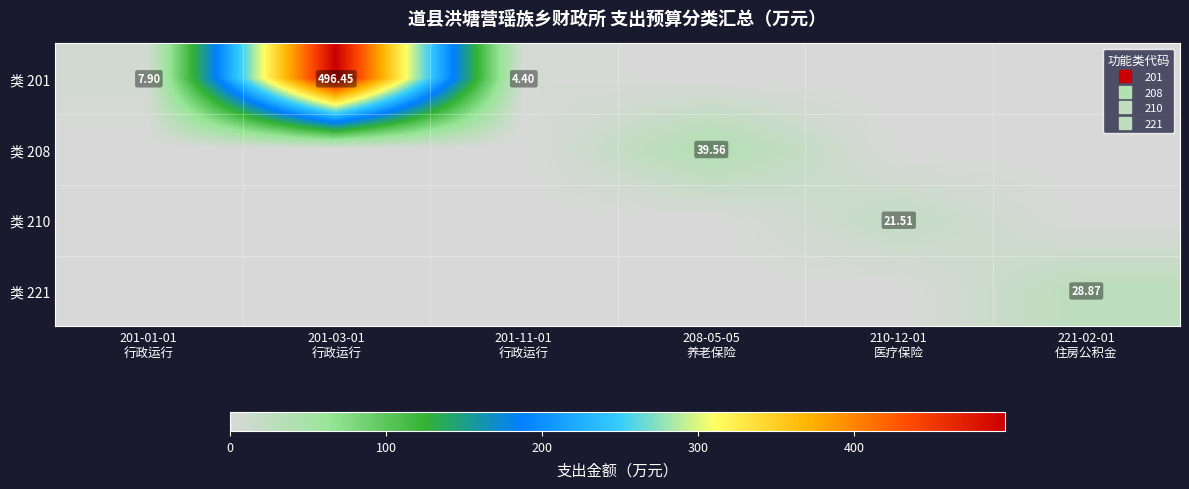

Is it true that 类 221 equals 0.0 at 201-03-01 行政运行?

True